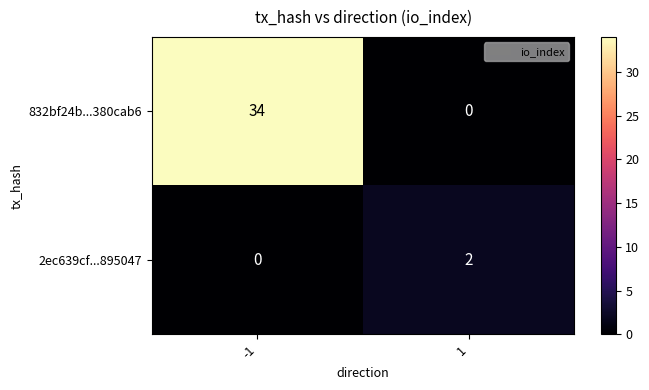

What is the maximum value for 832bf24b...380cab6?

34